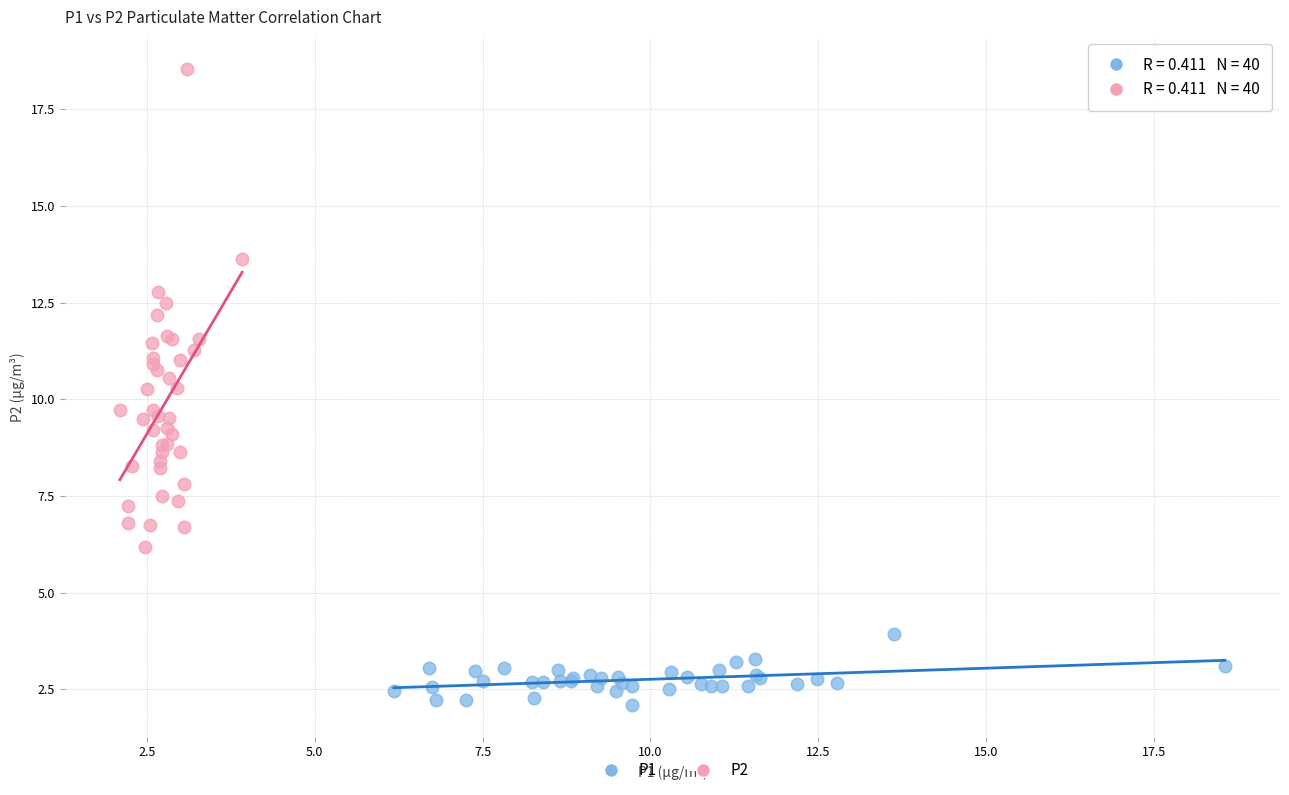

Which series has the largest Y range (max minus min)?

P2